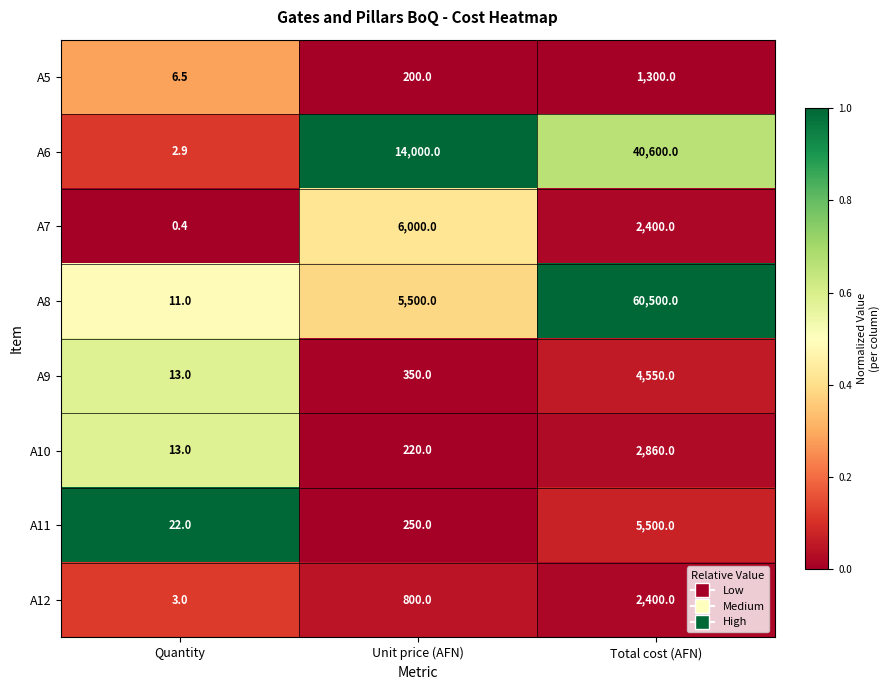

Which series has the largest total across all categories?

A8